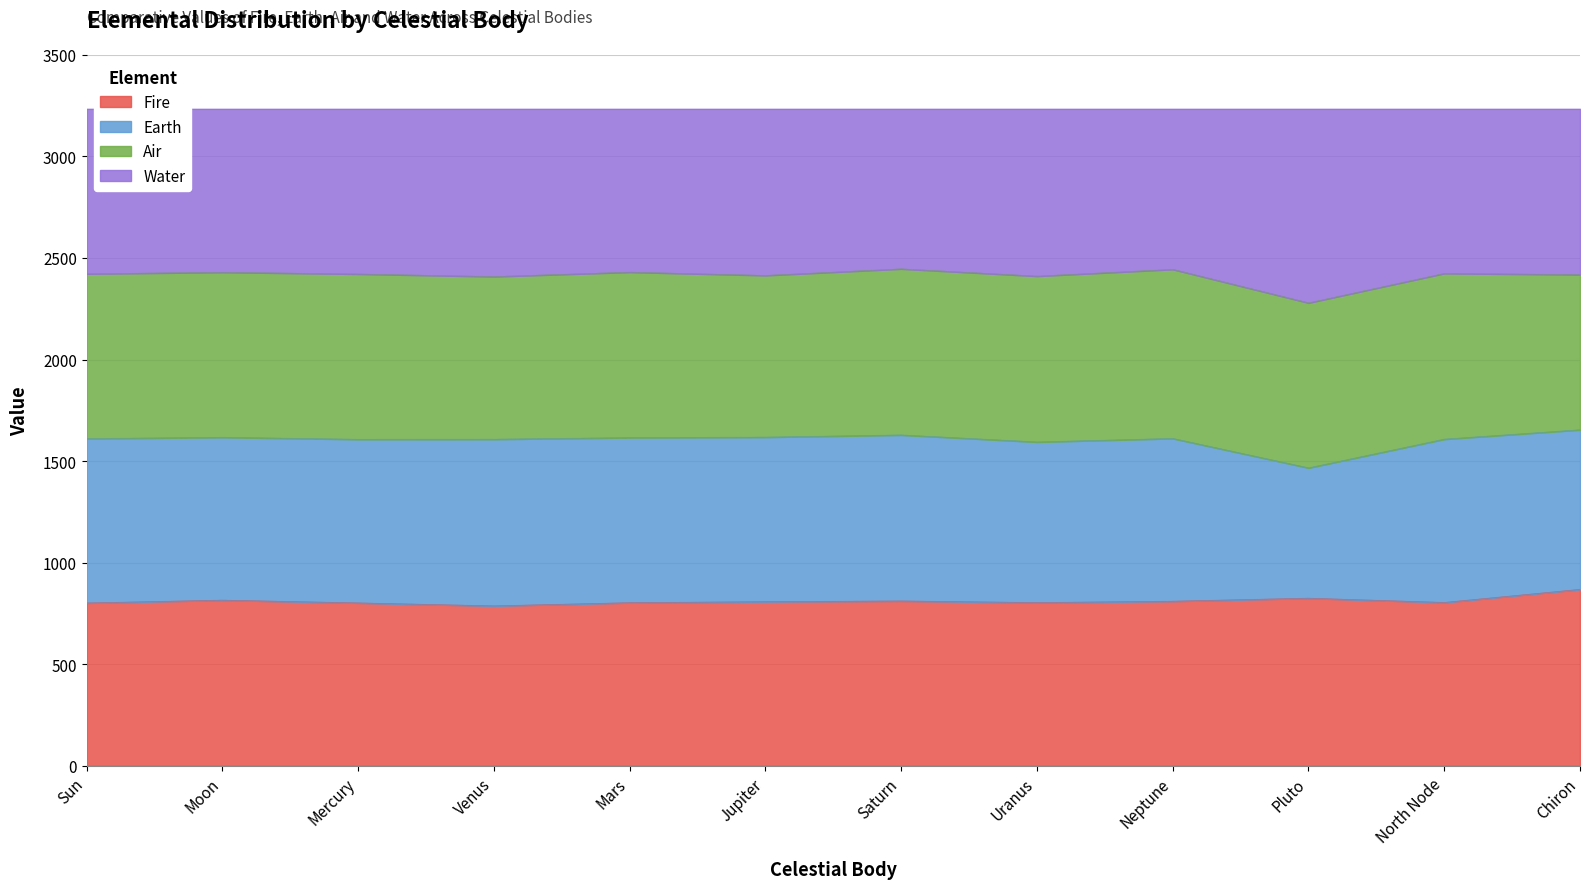

In Water, how many points are lower than both neighbors (excluding endpoints)?

4